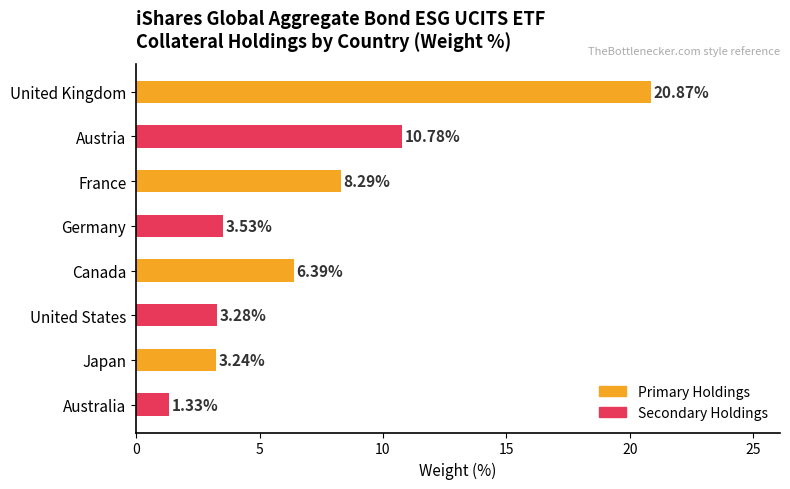

What is the change in value from Austria to France?

-2.5